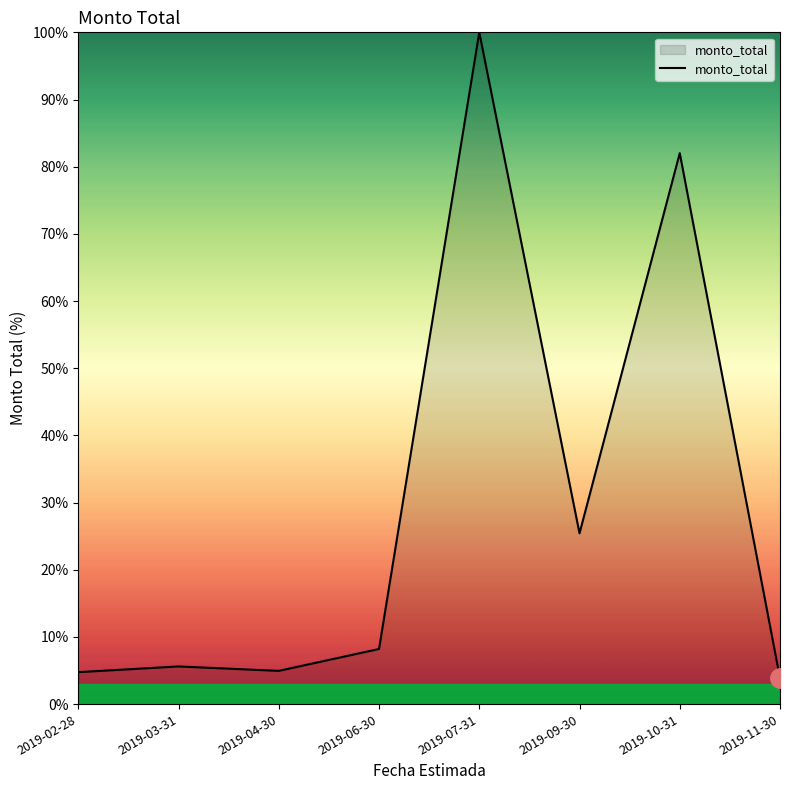

What is the sum of the values at 2019-10-31 and 2019-03-31?

87.6